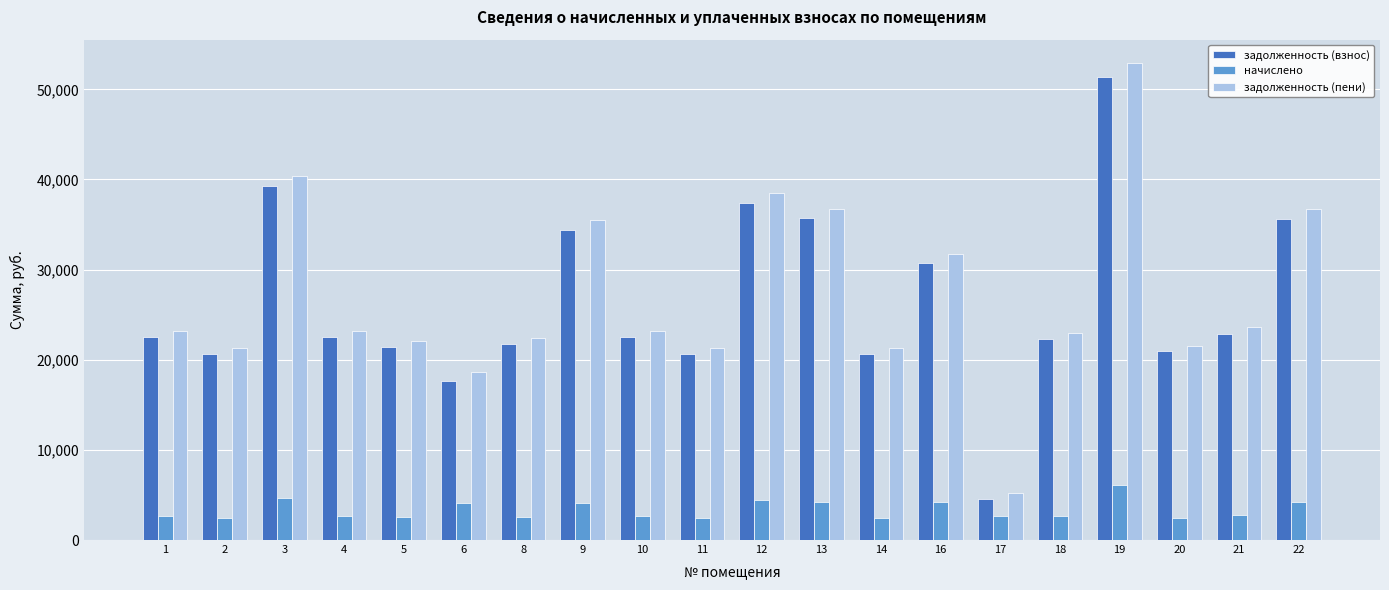

Does the chart contain stacked bars?

No